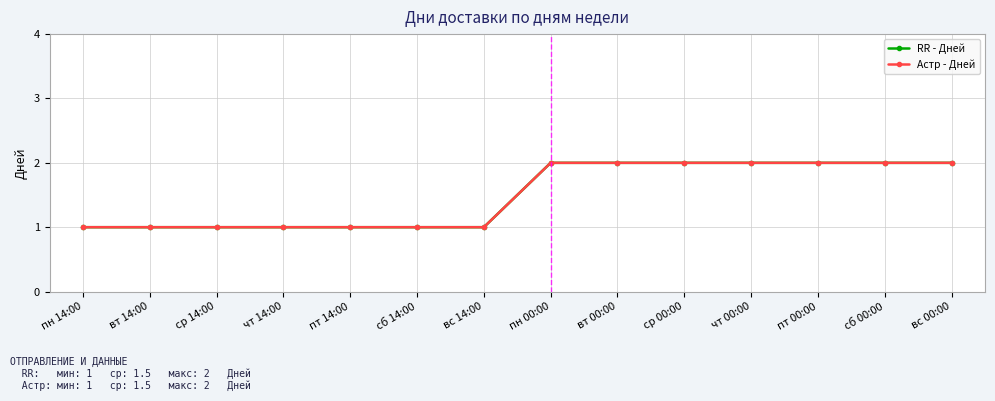

True or false: Астр - Дней and RR - Дней cross at least once.

False